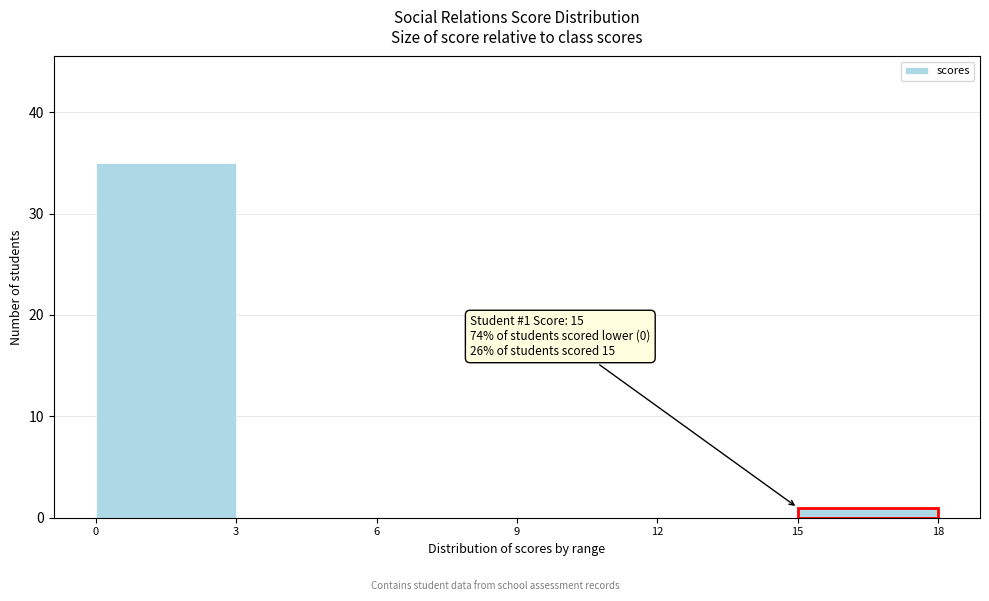

Which range on the x-axis has the tallest bar?

0 to 3